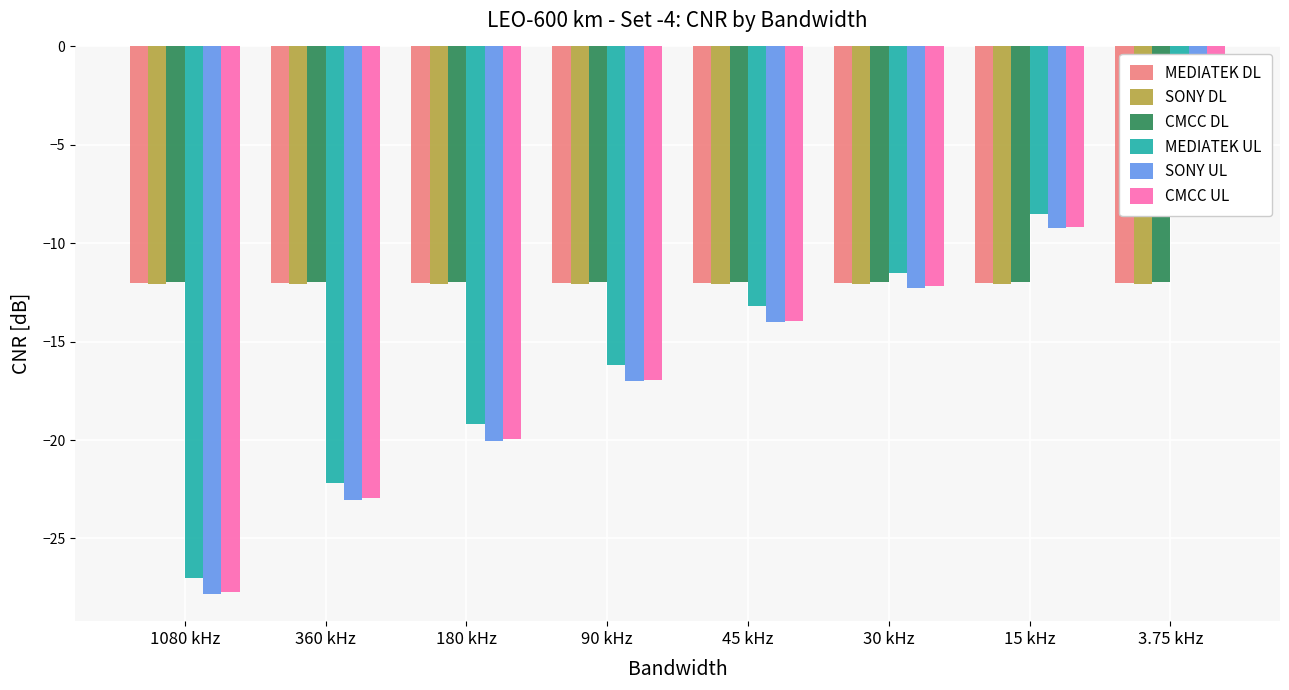

What is the value of the SONY UL bar at the 6th from the left?

-12.3